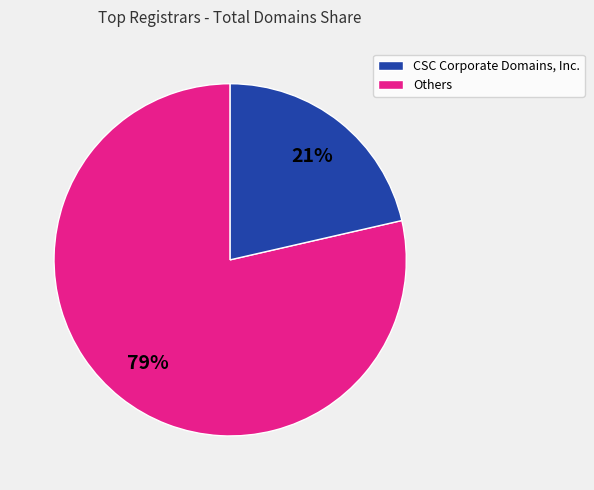

How many segments does this pie chart have?

2